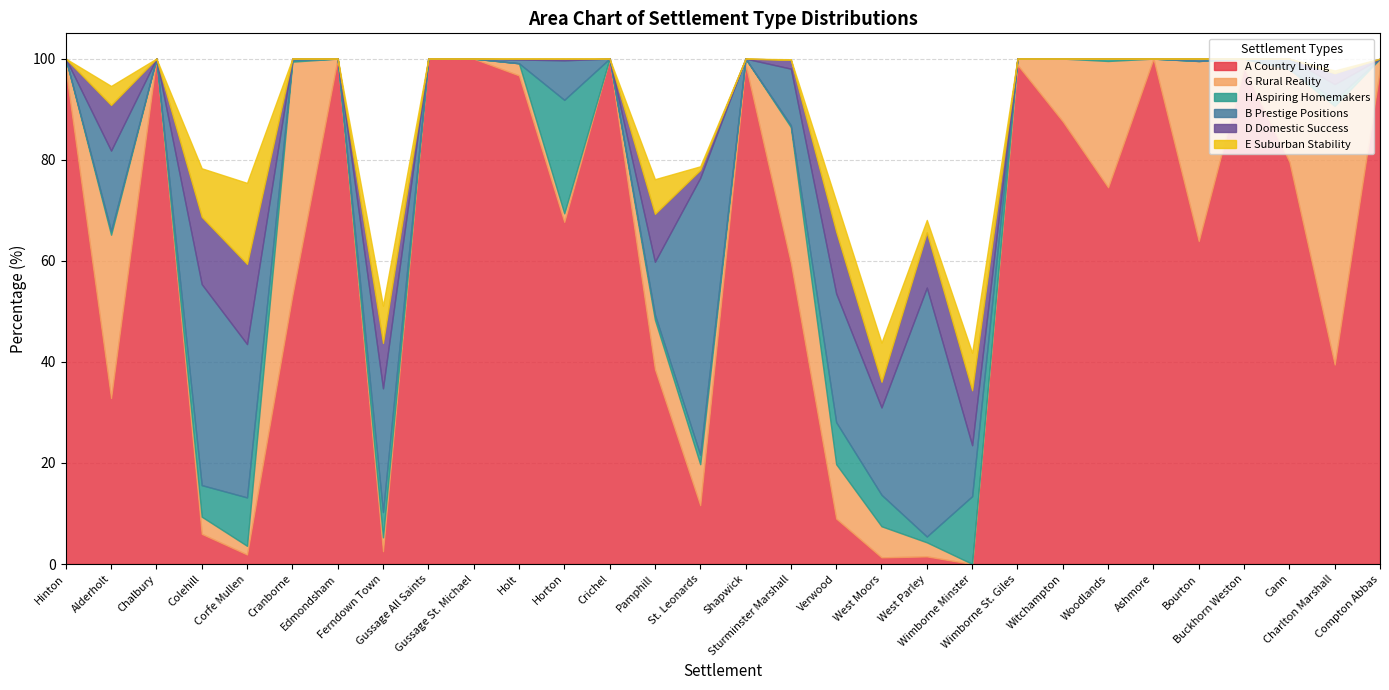

At how many categories does at least one series exceed 14?

29